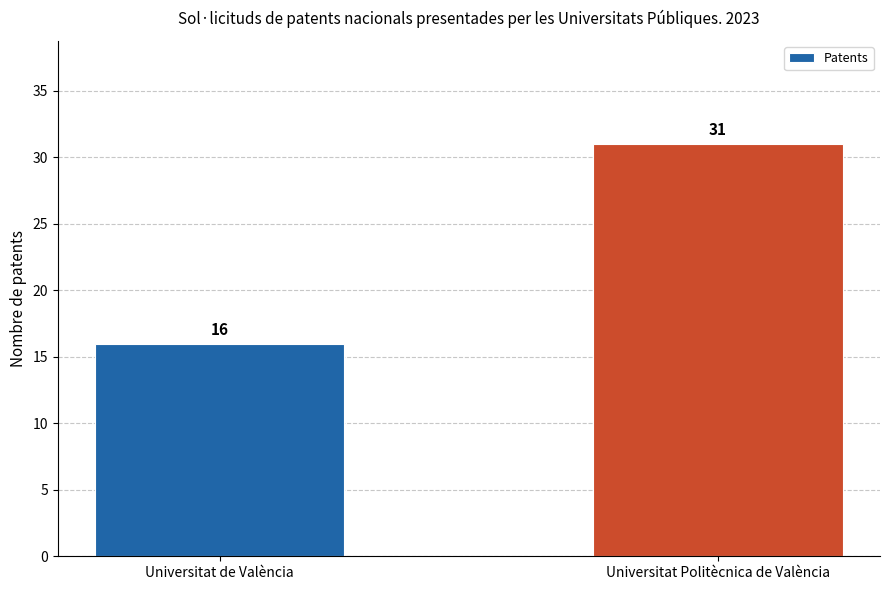

List the labels in order of value, largest first.

Universitat Politècnica de València, Universitat de València